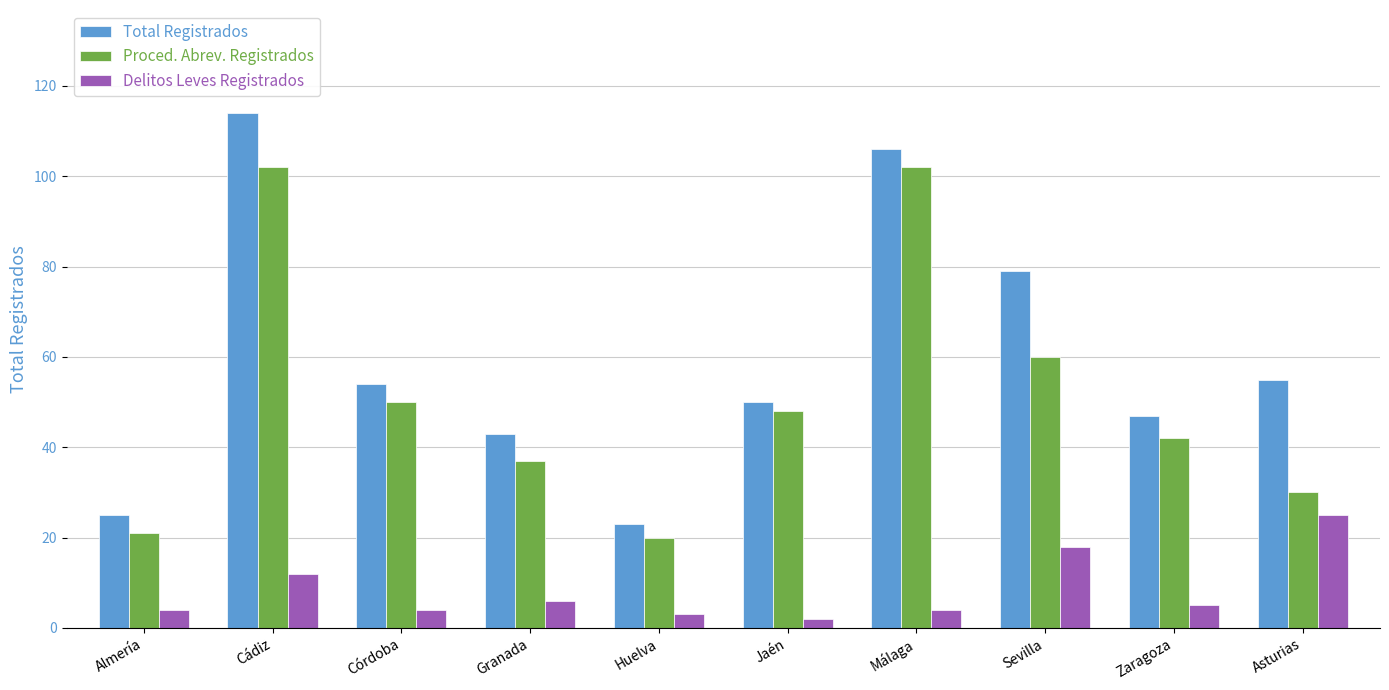

What is the maximum value shown in the chart?

114